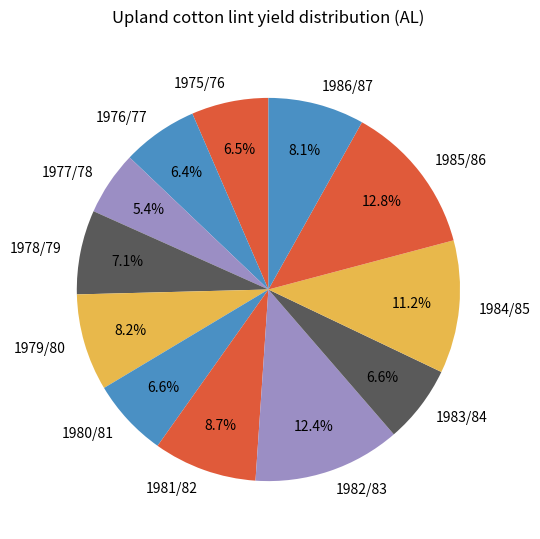

To the nearest percent, what portion does 1978/79 represent?

7%